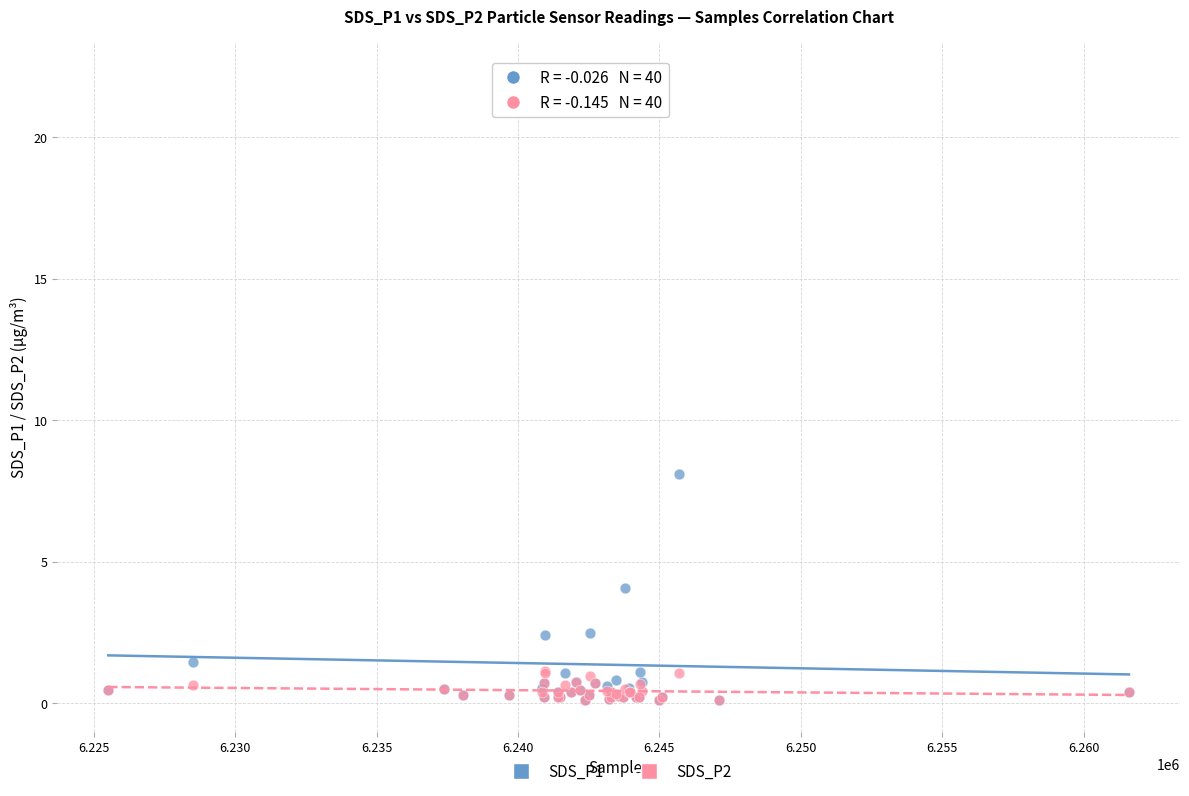

Across all series, what Y value is closest to 11?

8.1